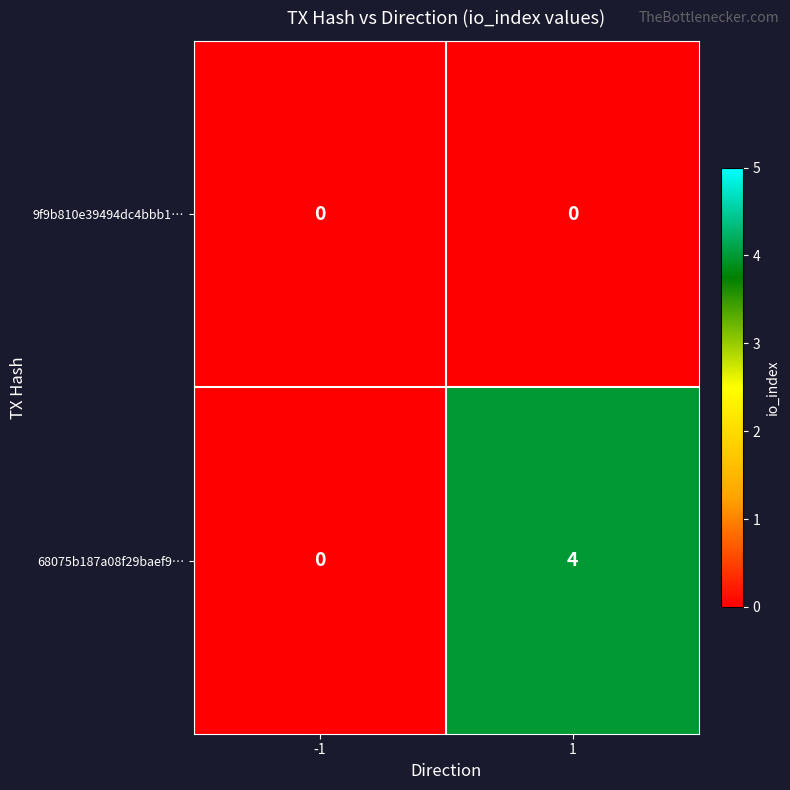

Rank the series by their average value, from highest to lowest.

68075b187a08f29baef9…, 9f9b810e39494dc4bbb1…